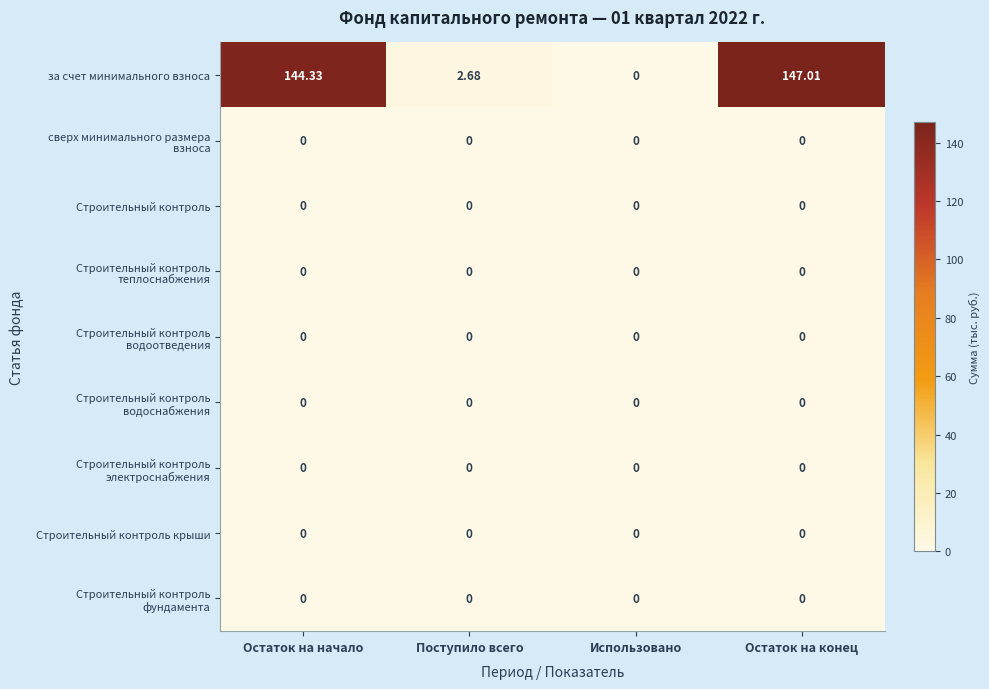

Which series has the largest range (max minus min)?

за счет минимального взноса